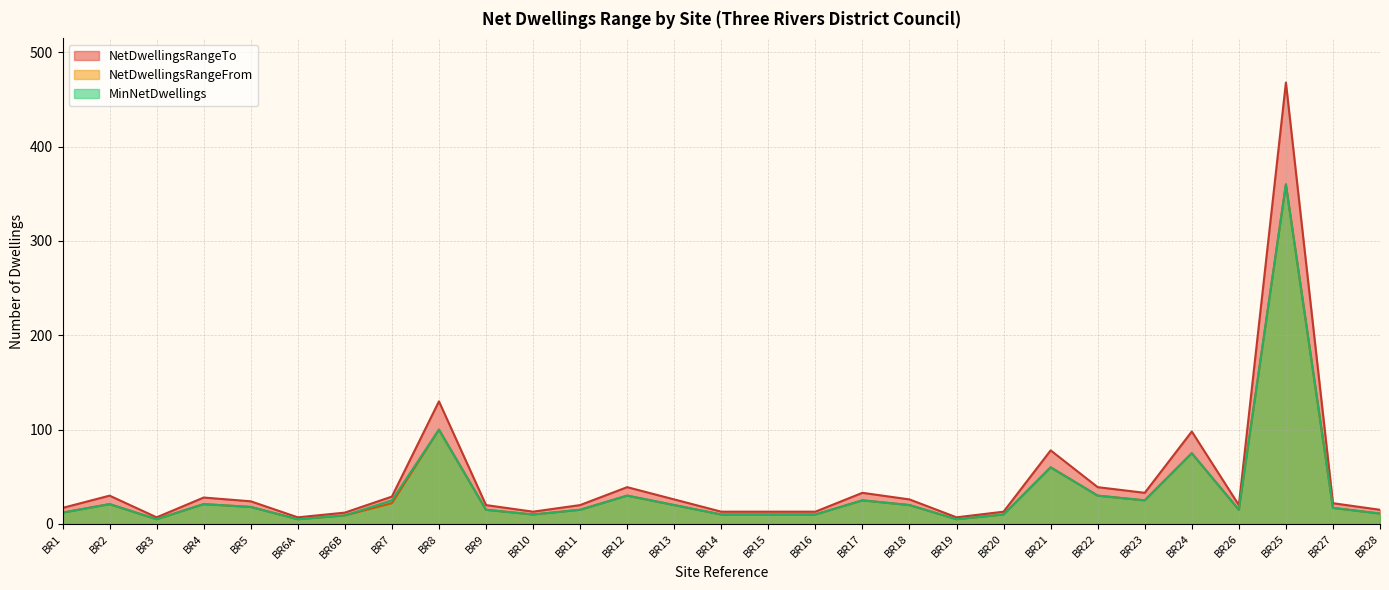

In NetDwellingsRangeTo, how many points are lower than both neighbors (excluding endpoints)?

6